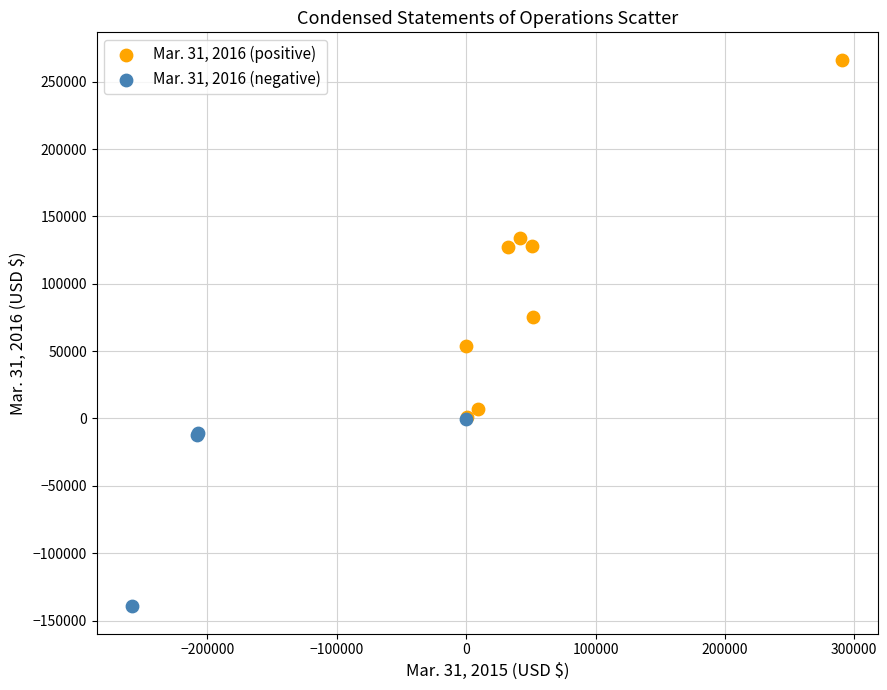

Which series has the widest spread of Y values?

Mar. 31, 2016 (positive)